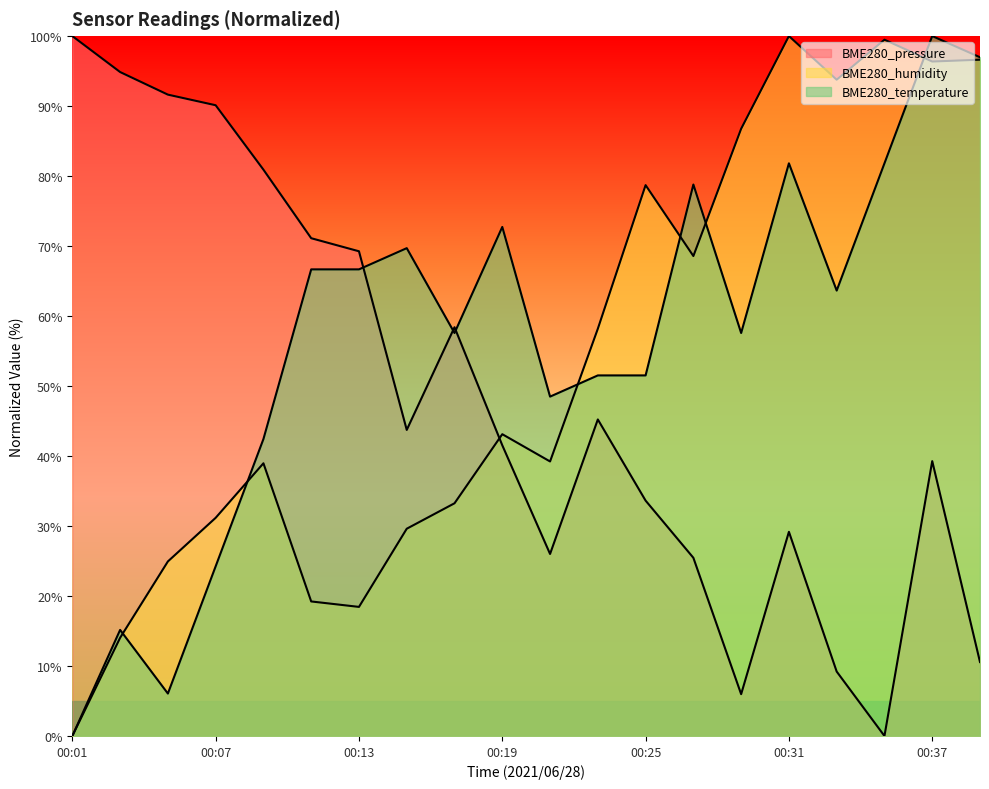

Where is the first local minimum for BME280_pressure?

00:15